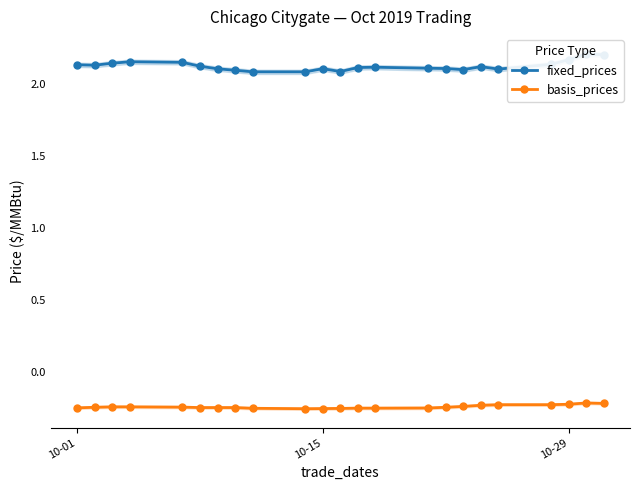

True or false: basis_prices has more than 0 interior local peaks.

True